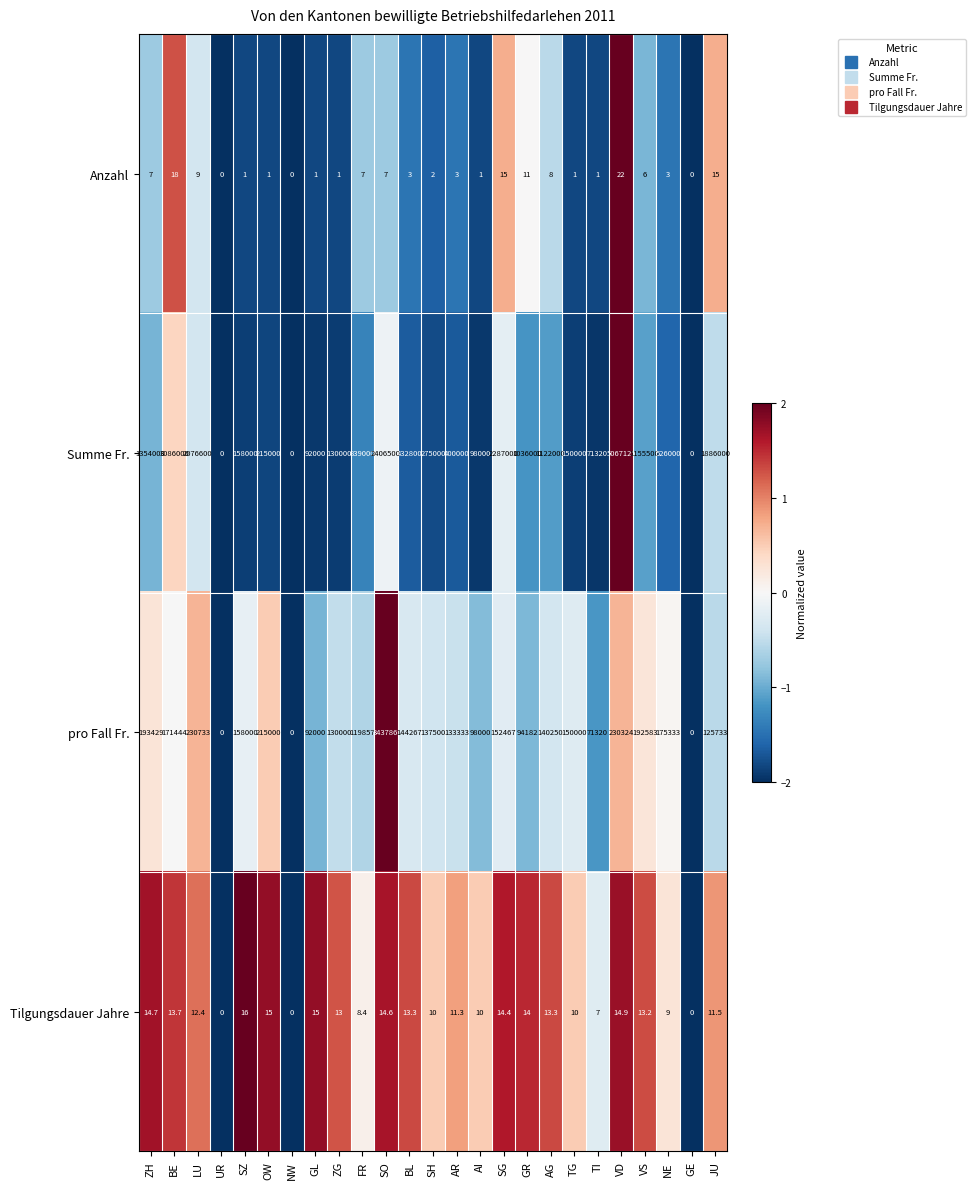

Count the number of categories in the chart.

25